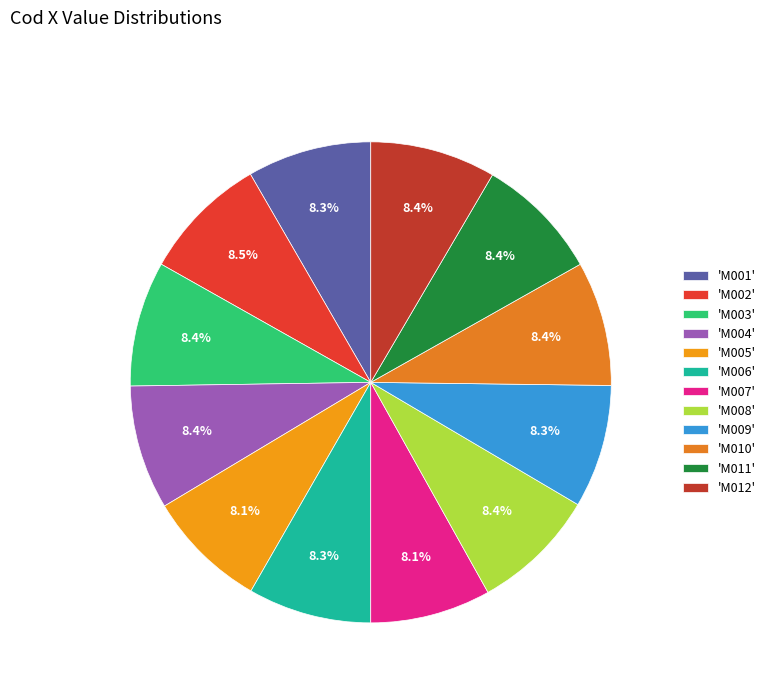

How many segments does this pie chart have?

12